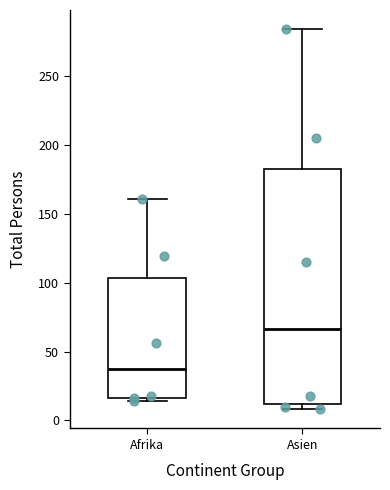

Which box has the highest median line?

Asien